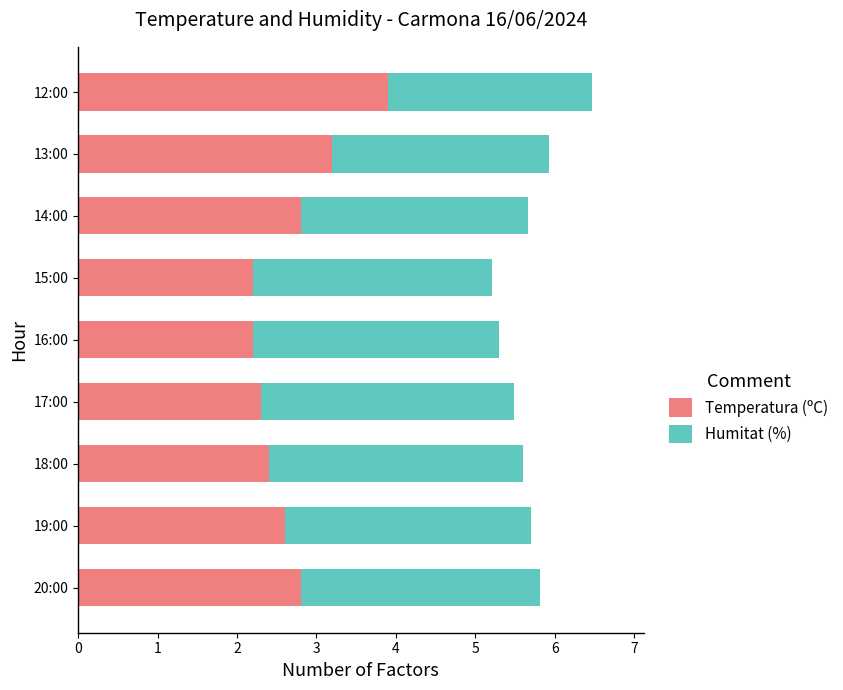

What is the sum of the Temperatura (ºC) values at 17:00 and 18:00?

4.7